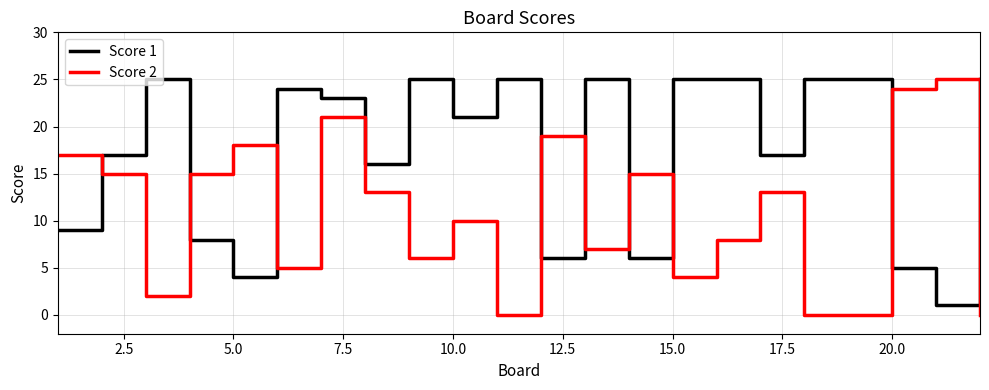

Does the chart display data point markers on the line(s)?

No